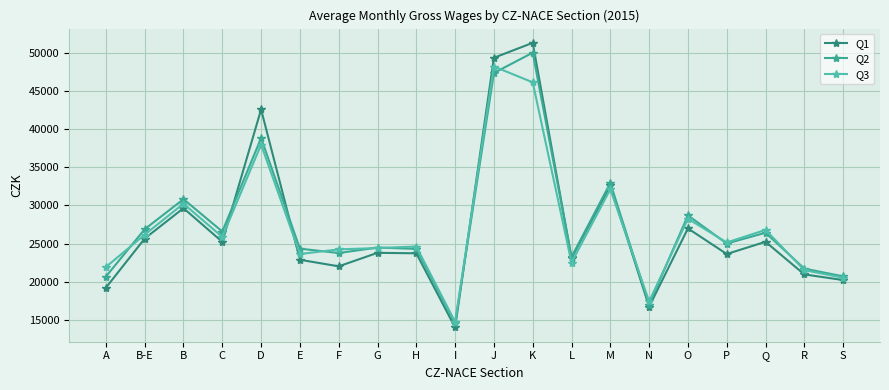

Count the number of categories in the chart.

20